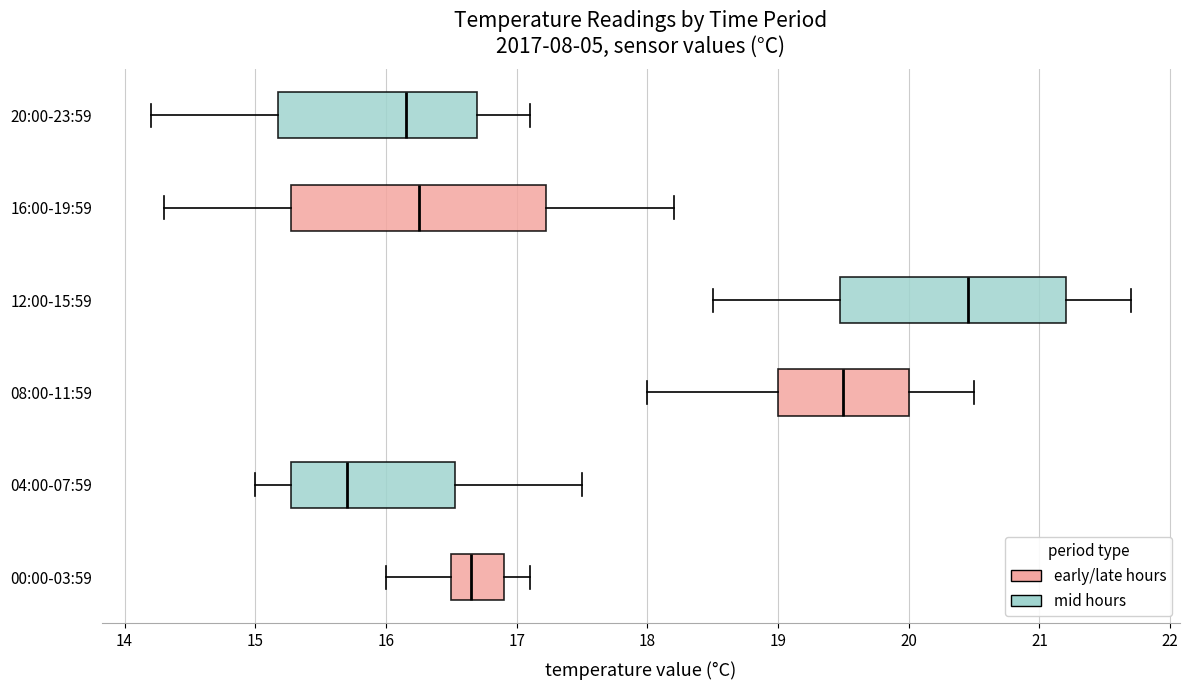

Where does the left whisker of the box for 00:00-03:59 end on the x-axis? The values are not printed on the chart, so give them approximately, as read against the axis.

16.0